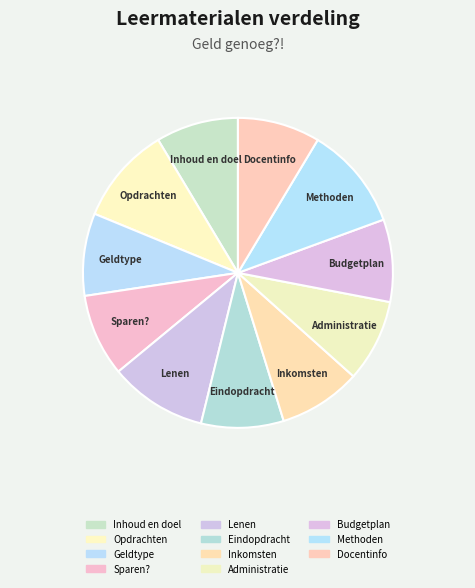

The Sparen? slice represents 9% of the pie. True or false?

True